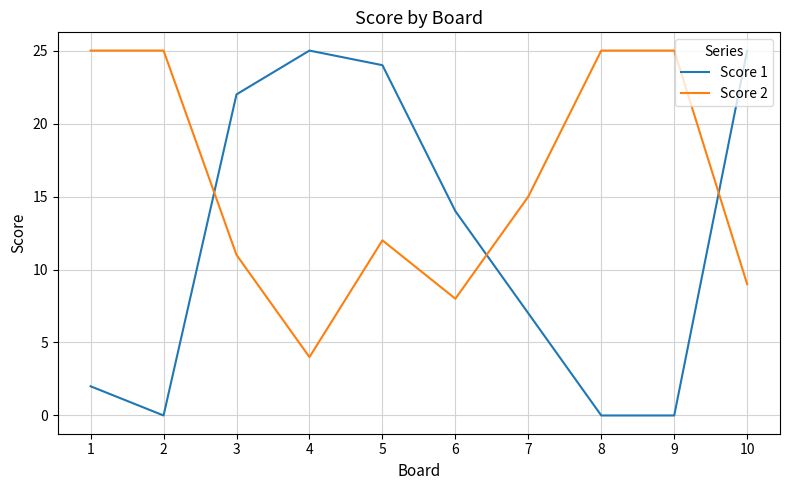

What is the difference between the Score 1 values at 7 and 6?

7